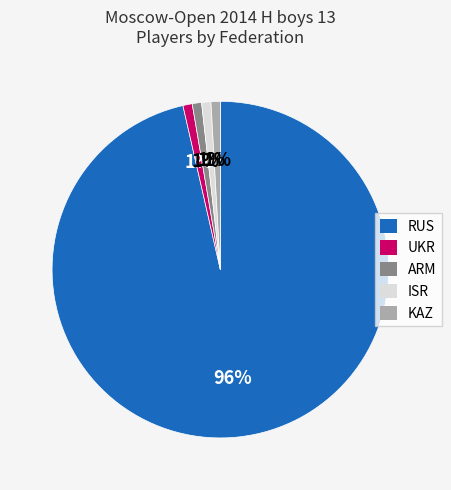

Between RUS and UKR, which is larger?

RUS